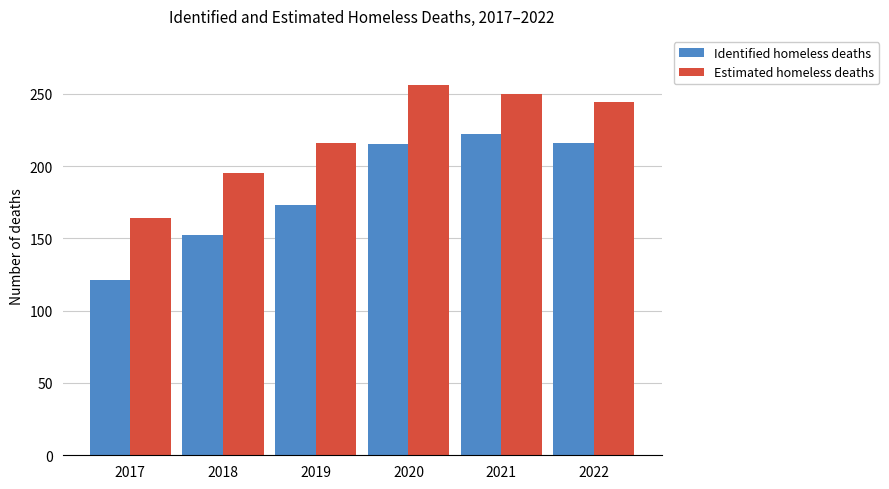

What is the value of the Identified homeless deaths bar at the 1st from the left?

121